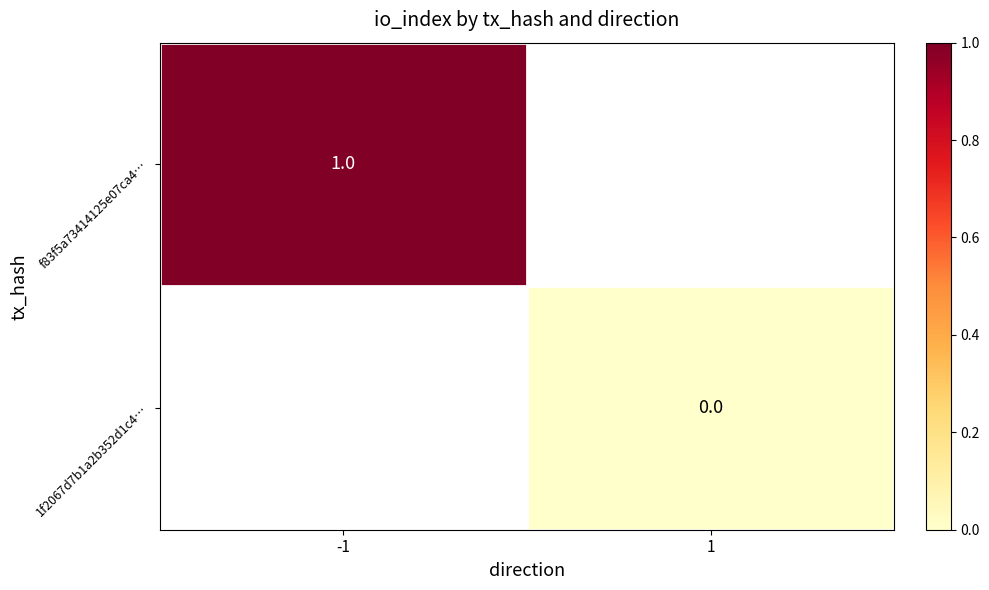

Is it true that f83f5a73414125e07ca4… equals 2 at -1?

False